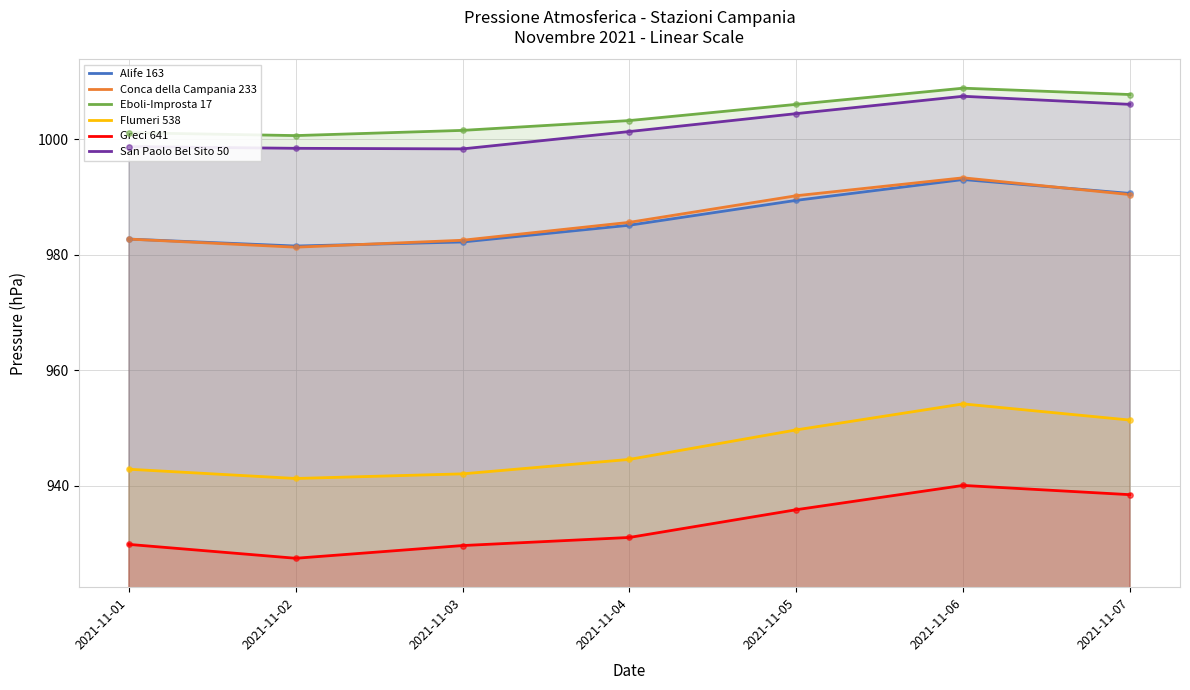

Which series contains the highest Y value?

Eboli-Improsta 17